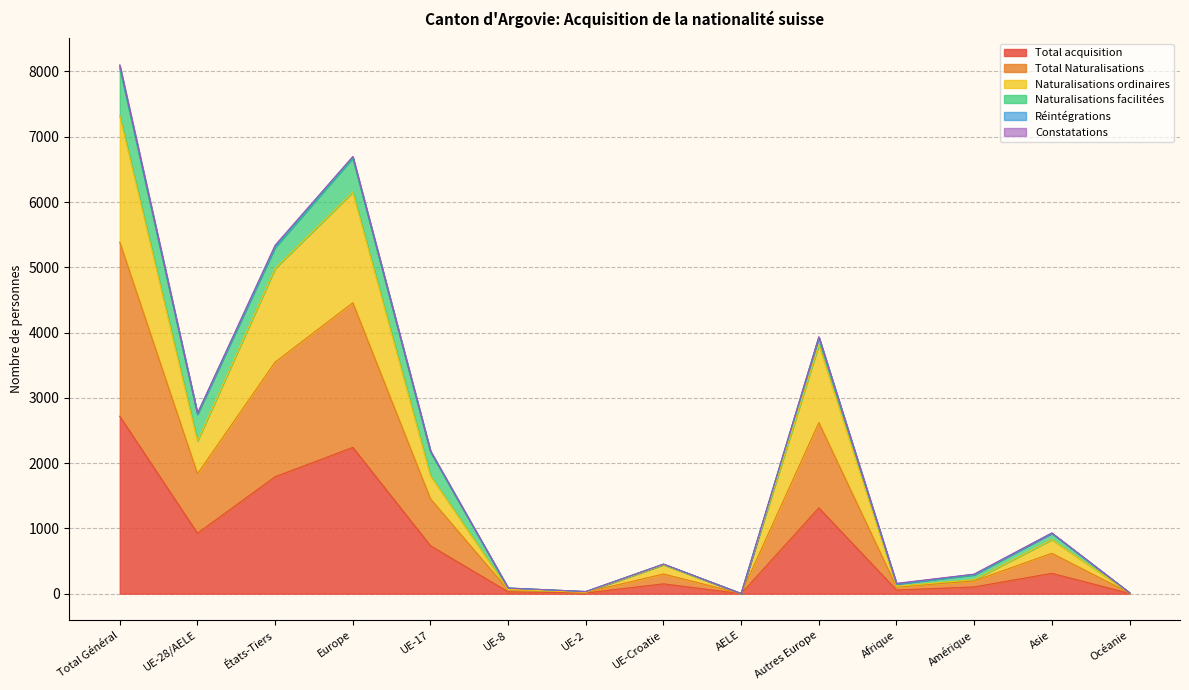

The value of Total acquisition at Amérique is 182. True or false?

False